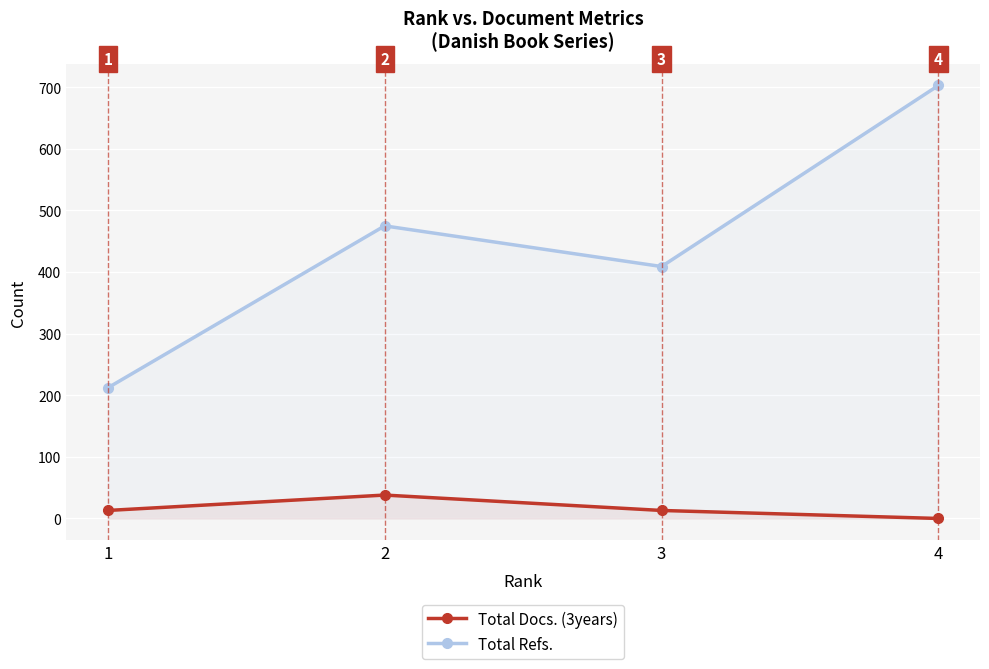

True or false: Total Docs. (3years) has a value of 22 at 3.

False